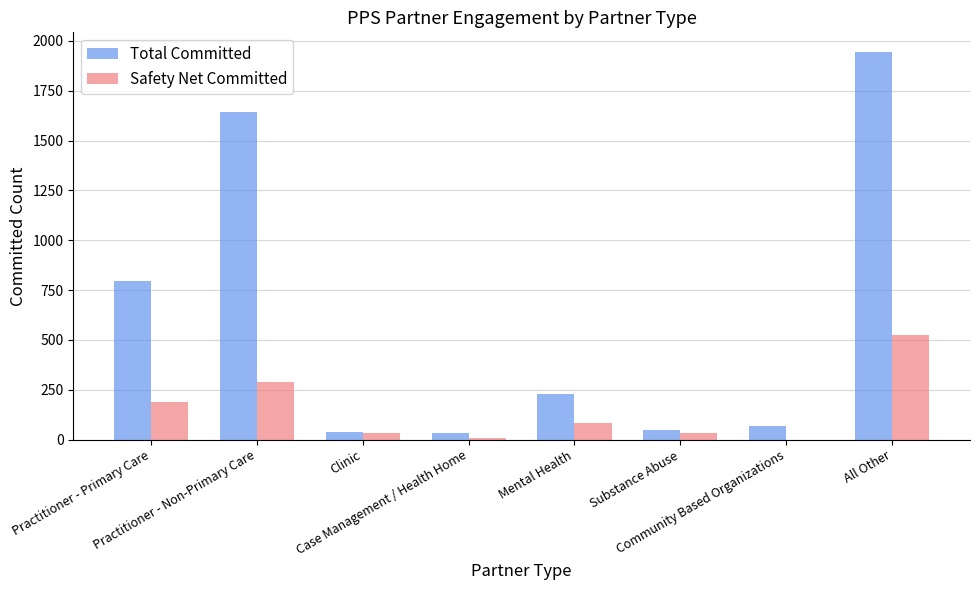

What is the spread (max minus min) of values at Mental Health?

146